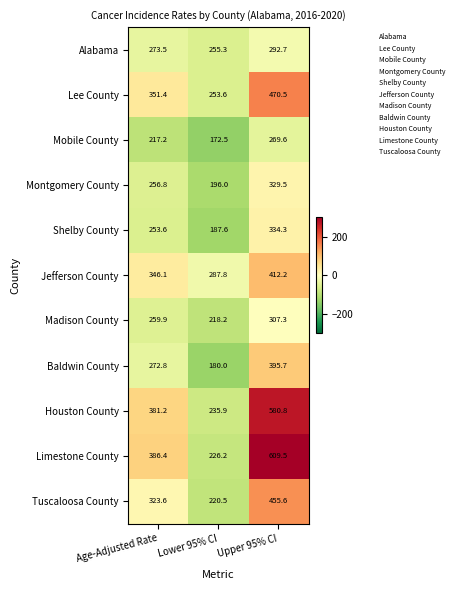

What is the approximate value of Tuscaloosa County at Lower 95% CI?

220.5